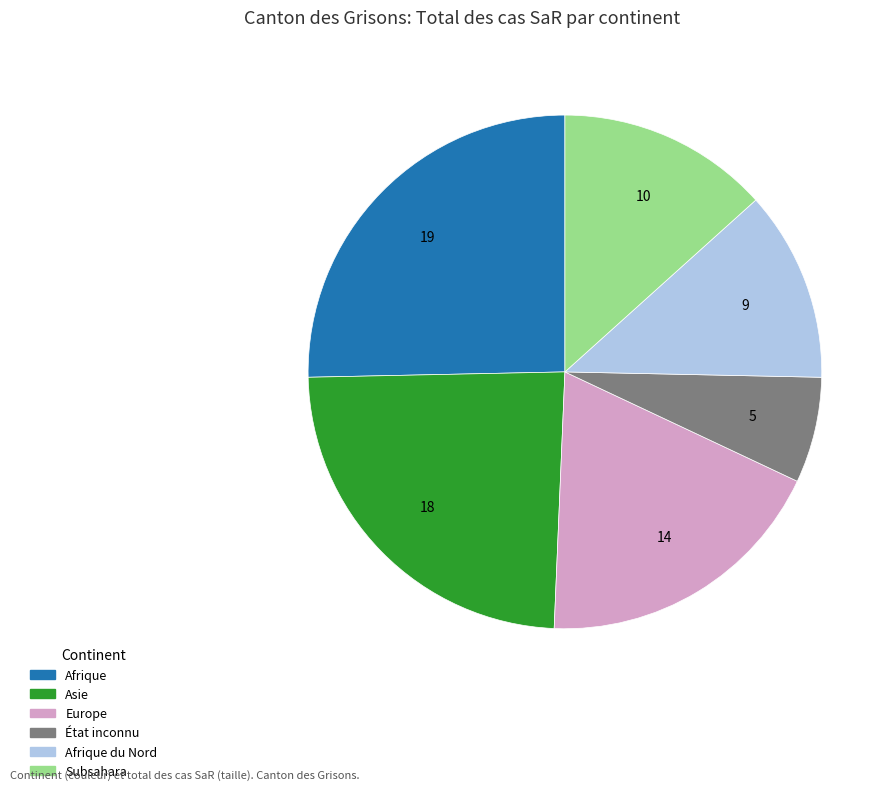

How many segments does this pie chart have?

6